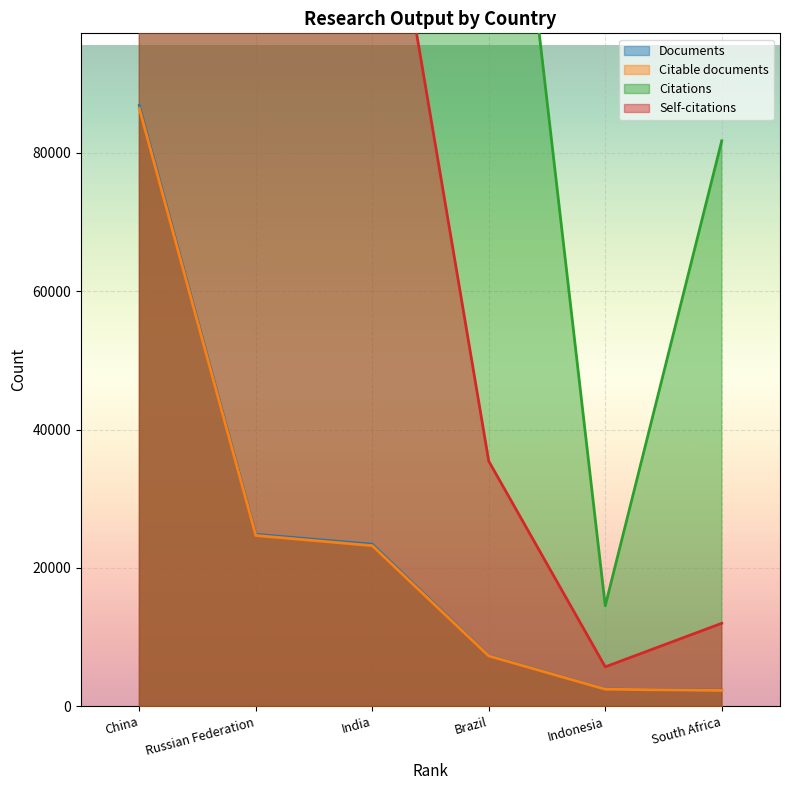

What position from the left is Indonesia?

5